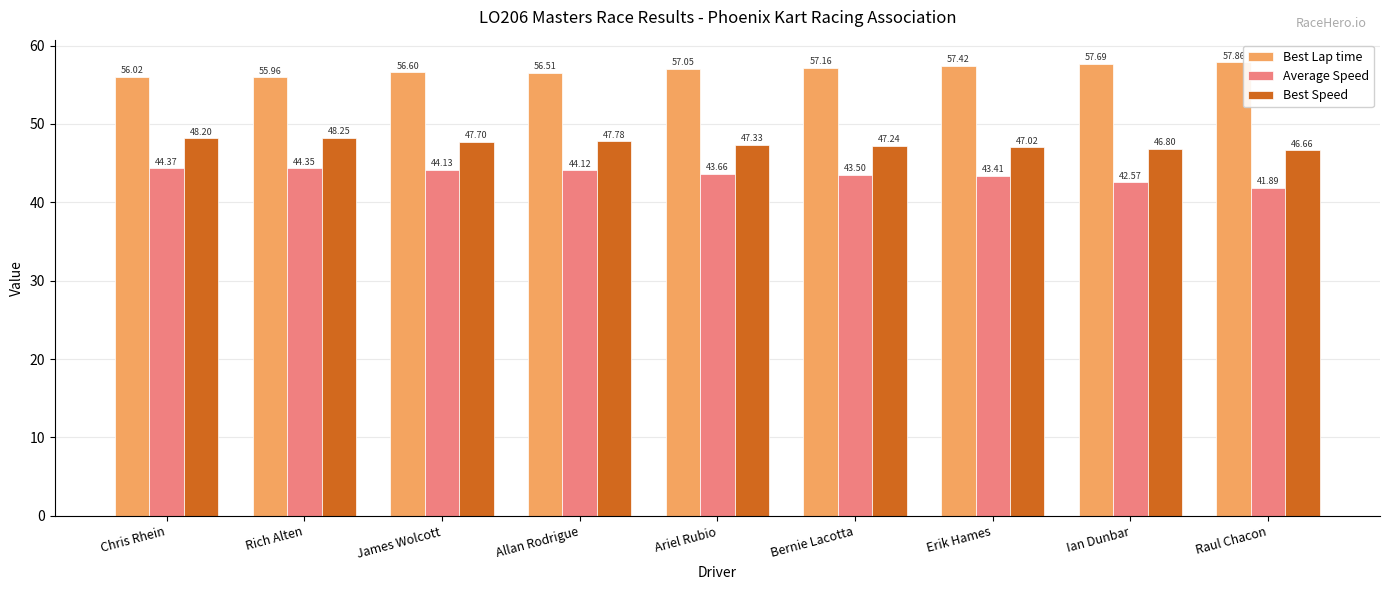

Rank the series by their average value, from lowest to highest.

Average Speed, Best Speed, Best Lap time